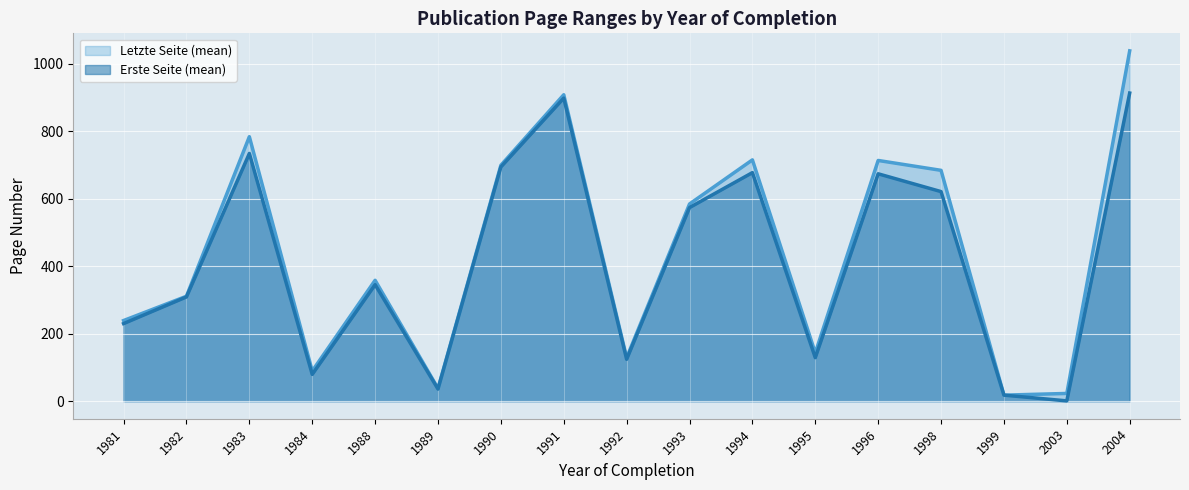

What is the difference between the highest and lowest values at 1998?

63.0